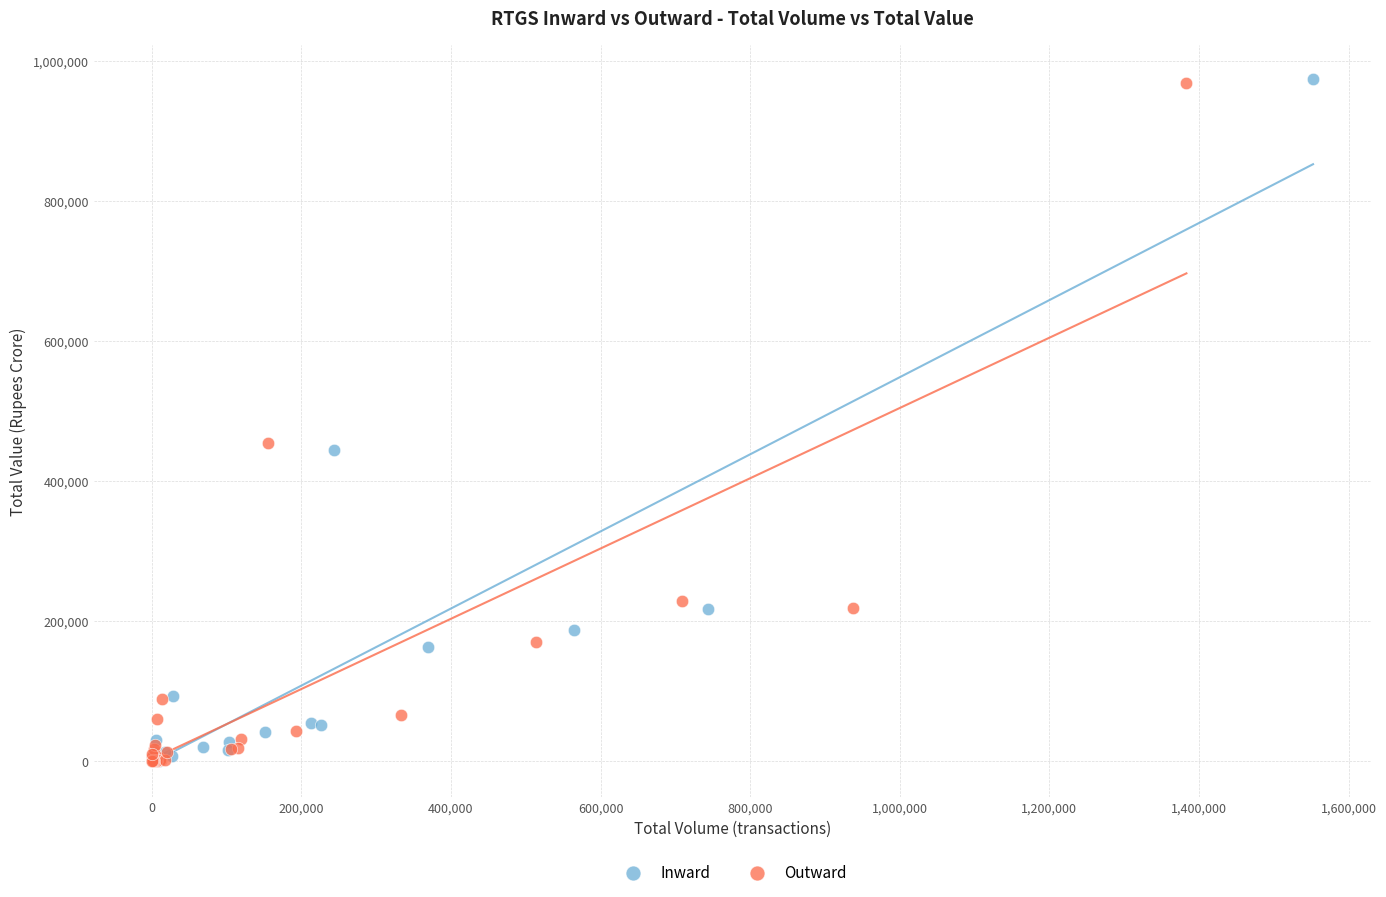

Which series has the largest Y range (max minus min)?

Inward